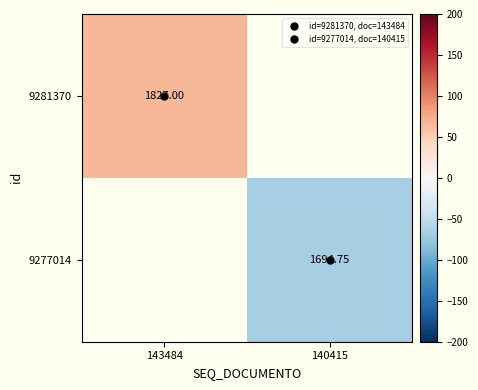

Where is 9281370 nearest to the value 66?

143484